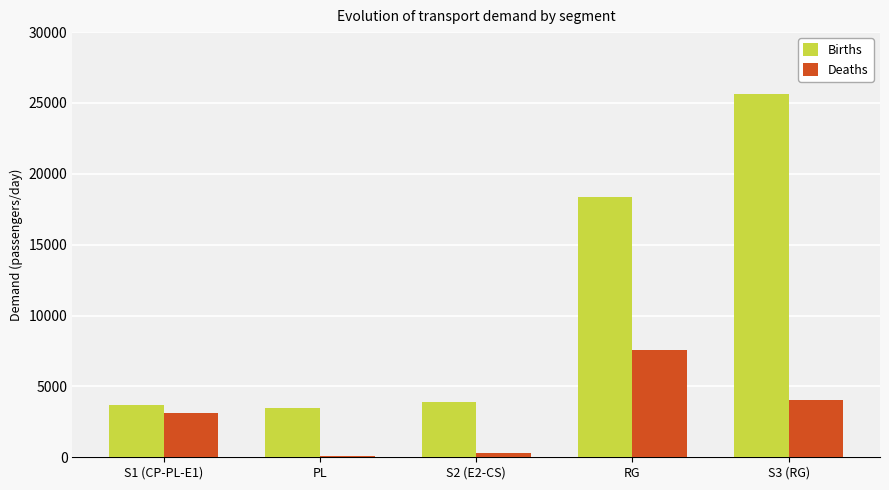

Is it true that Births equals 1223.5 at PL?

False